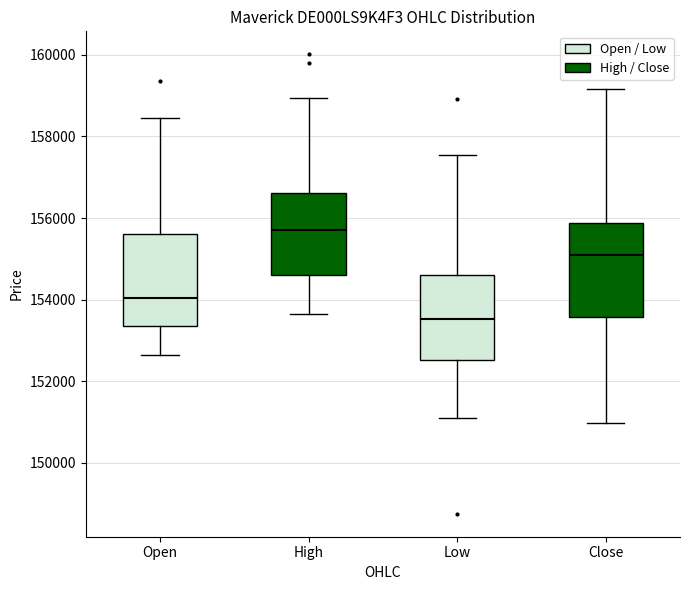

Which box has the highest median line?

High